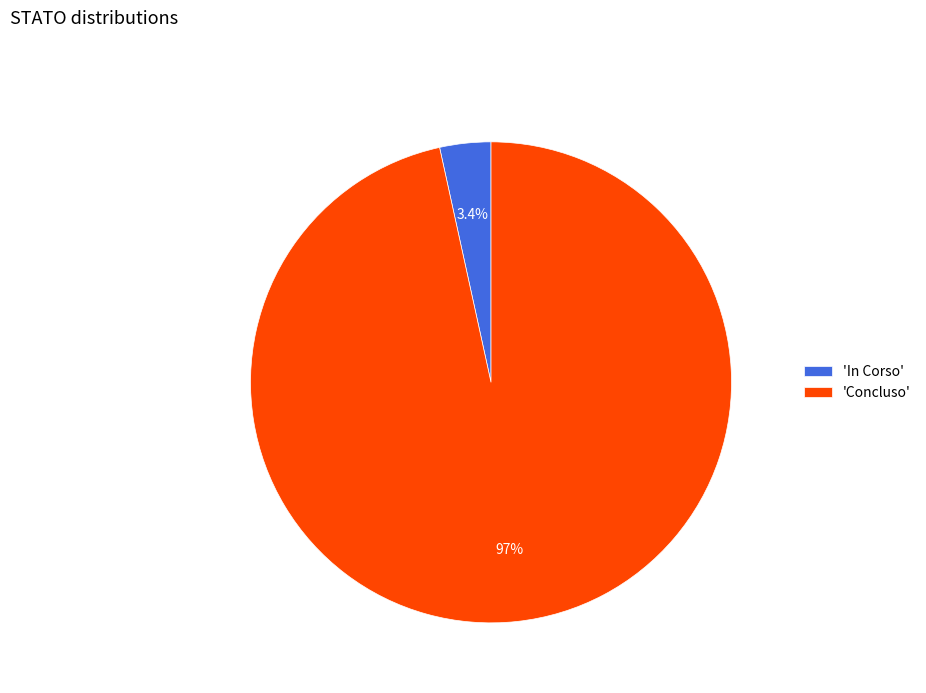

Which category has the smallest portion of the pie?

'In Corso'